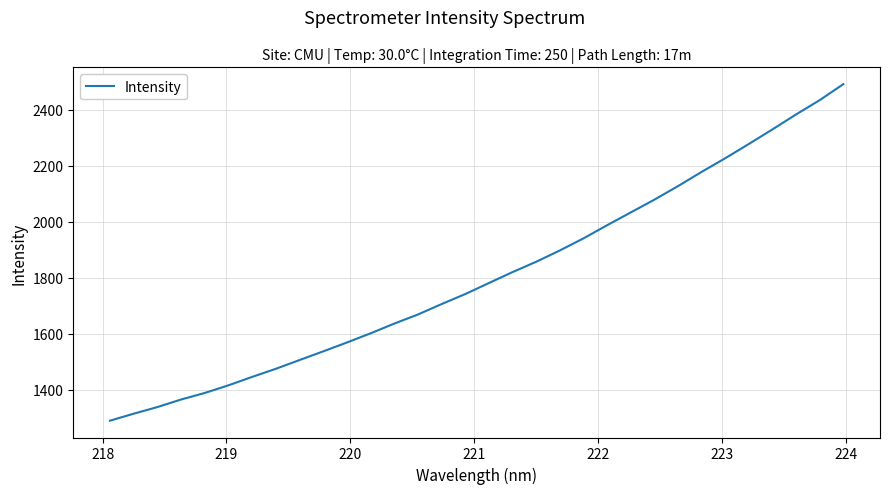

How many values exceed 1781?

16